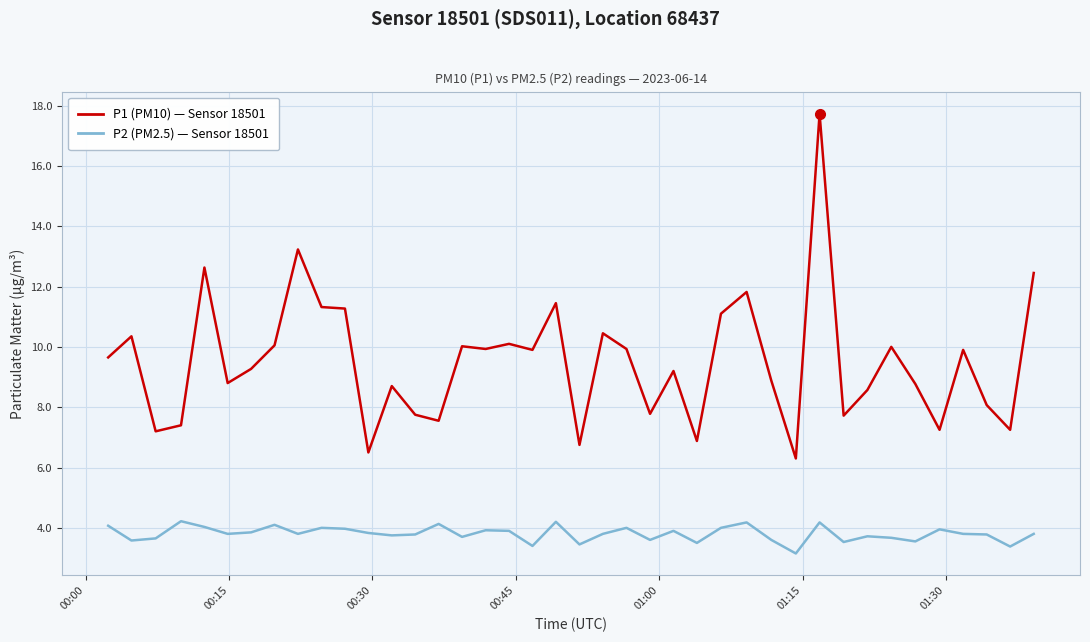

What is the maximum value shown in the chart?

17.7